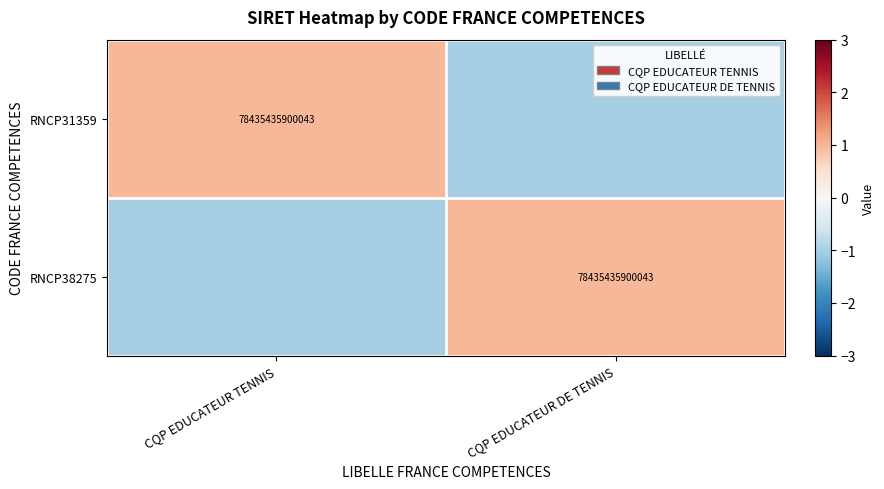

True or false: RNCP31359 has a value of 28545193181522 at CQP EDUCATEUR TENNIS.

False